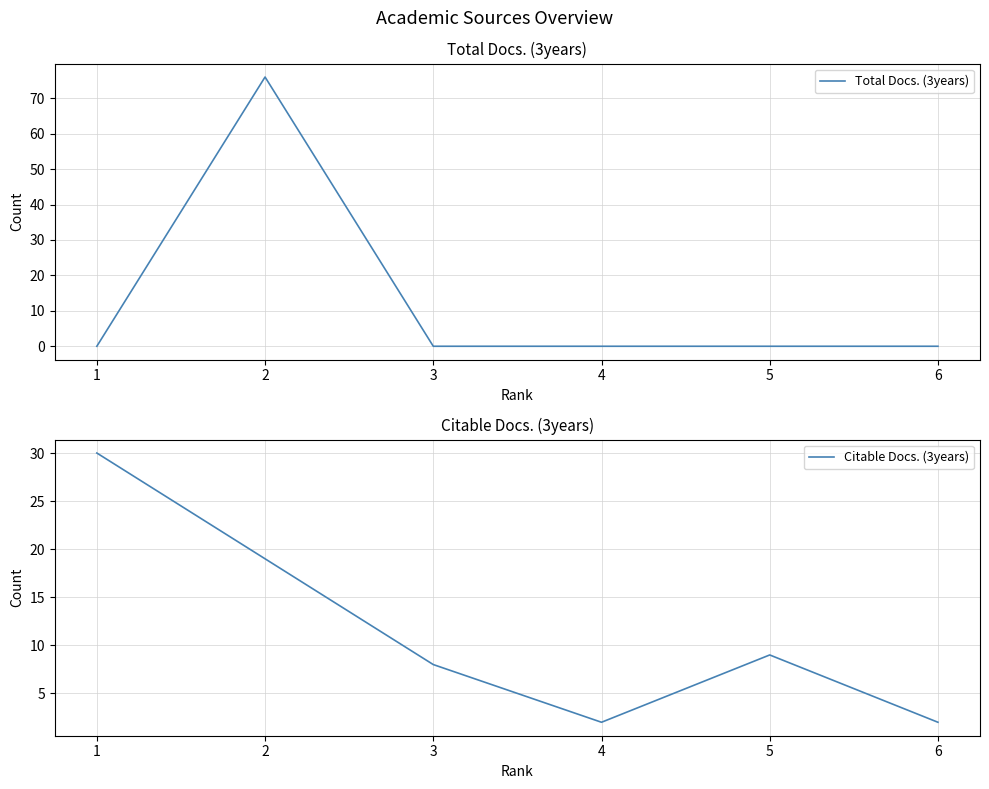

Is it true that Total Docs. (3years) equals -44 at 4?

False